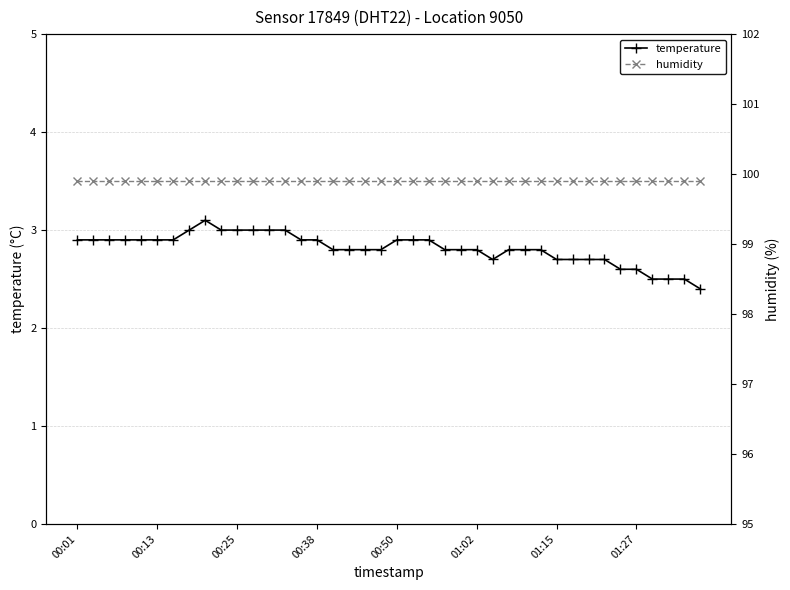

At how many categories does at least one series exceed 50?

40